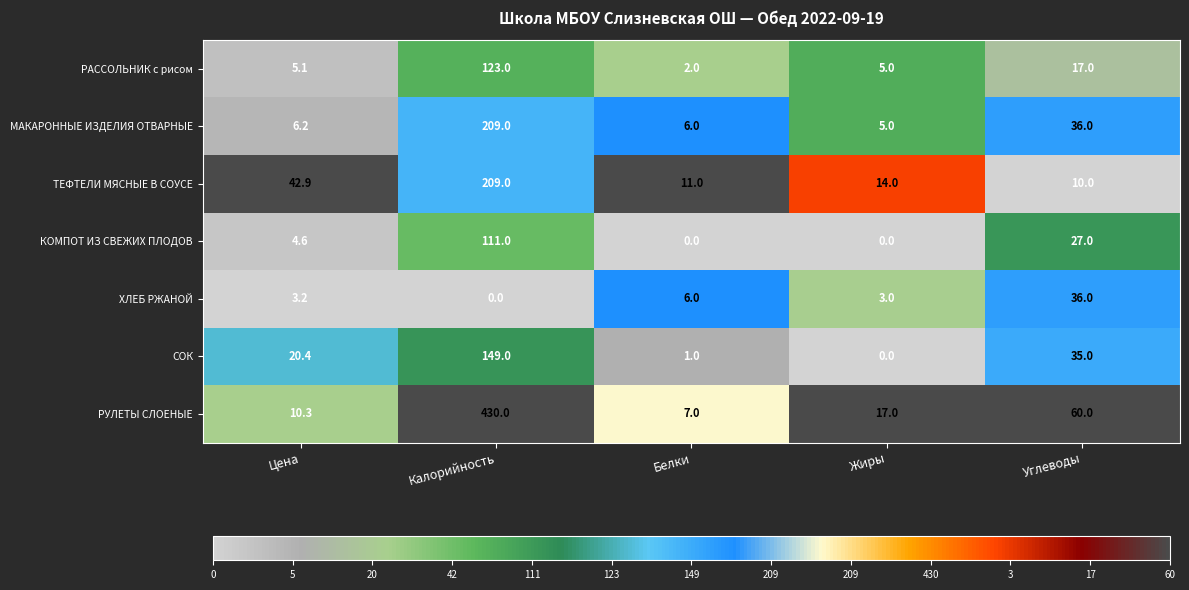

What is the difference between the ТЕФТЕЛИ МЯСНЫЕ В СОУСЕ values at Белки and Углеводы?

1.0